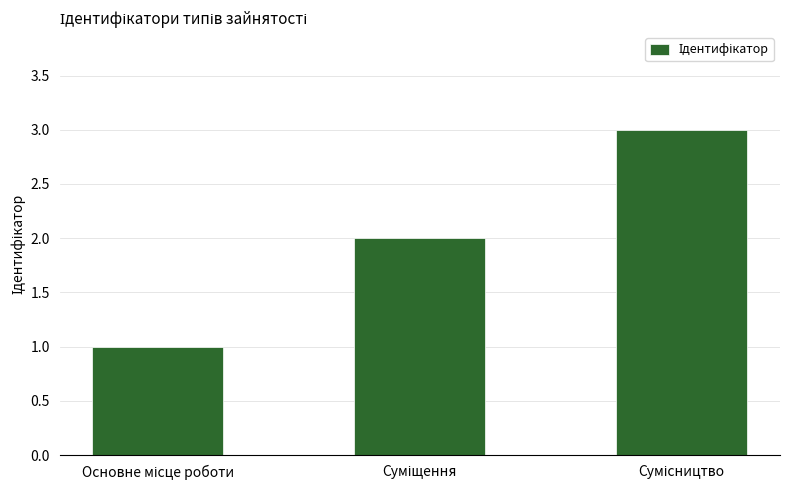

What is the difference between the maximum and minimum values?

2